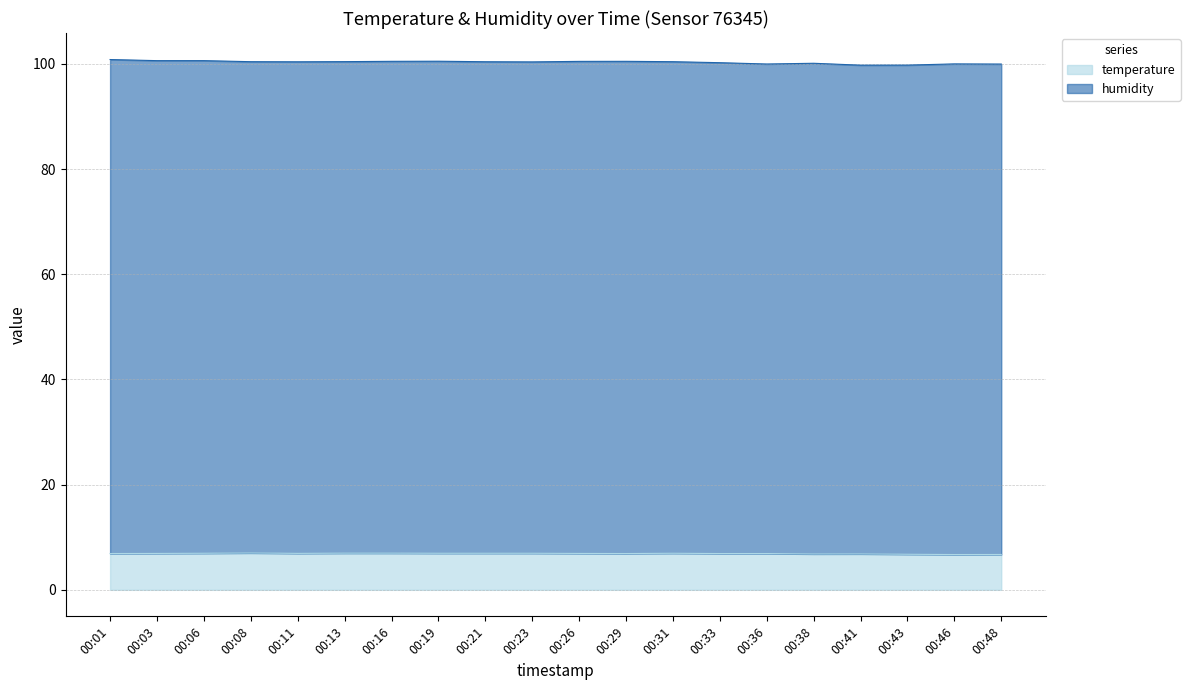

The chart shows a value of 2.8 at 00:31. True or false?

False